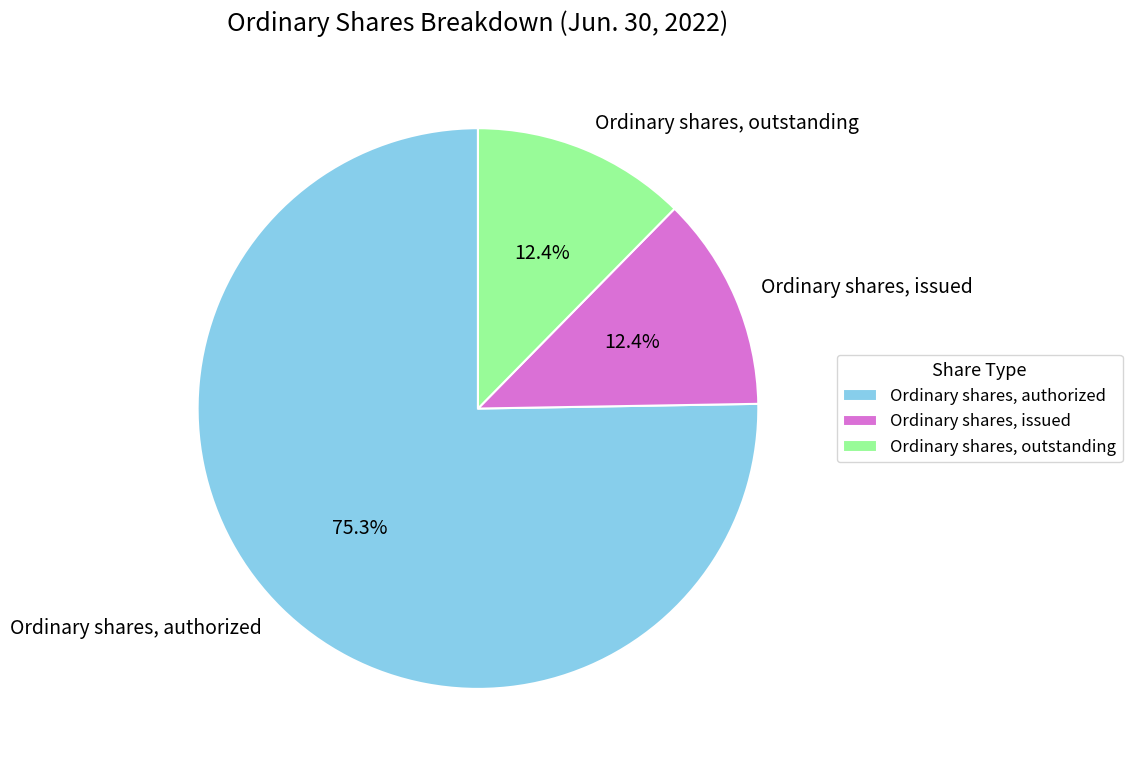

To the nearest percent, what is the difference between the Ordinary shares, outstanding and Ordinary shares, authorized slice percentages?

63%